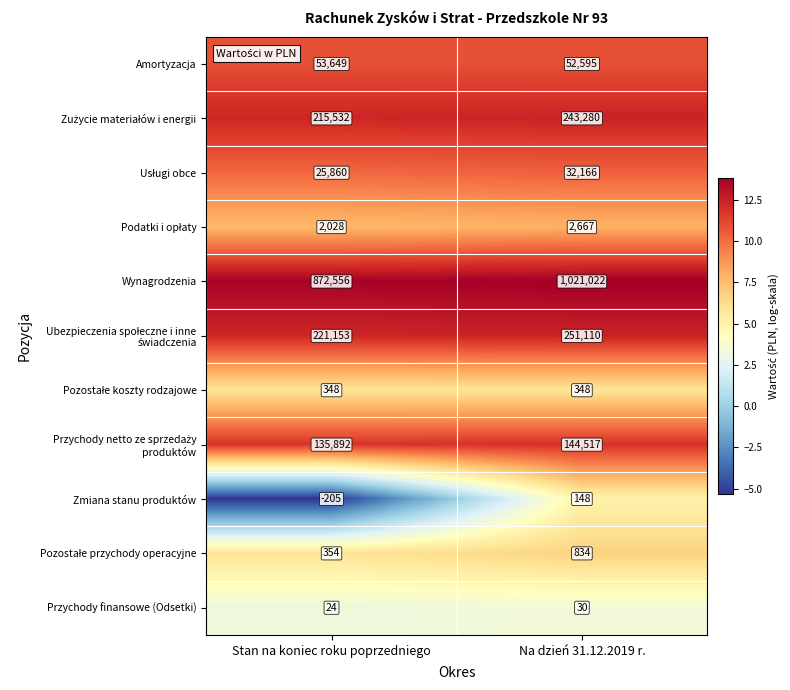

The Wynagrodzenia series shows 1021022 at Na dzień 31.12.2019 r.. True or false?

True